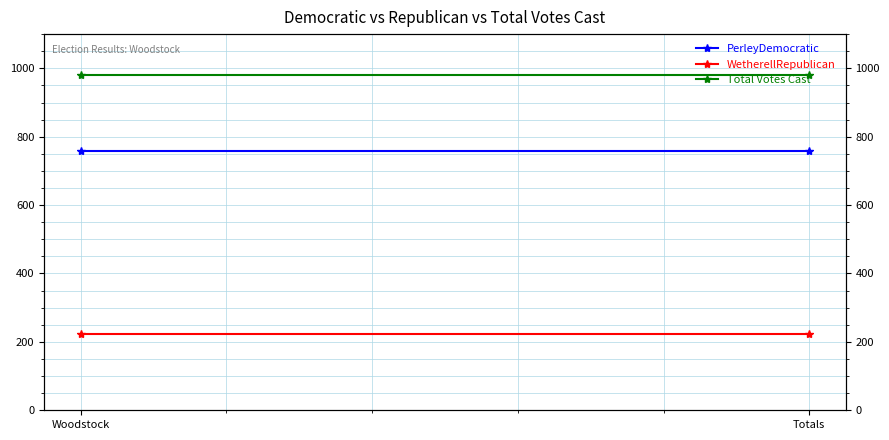

True or false: WetherellRepublican has a value of 222 at Woodstock.

True